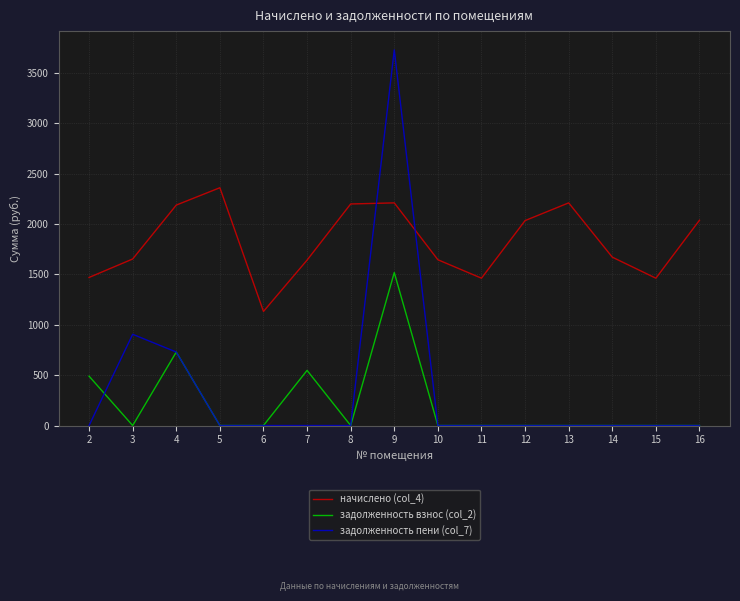

Is the value of начислено (col_4) at 7 greater than the value of задолженность пени (col_7) at 11?

Yes